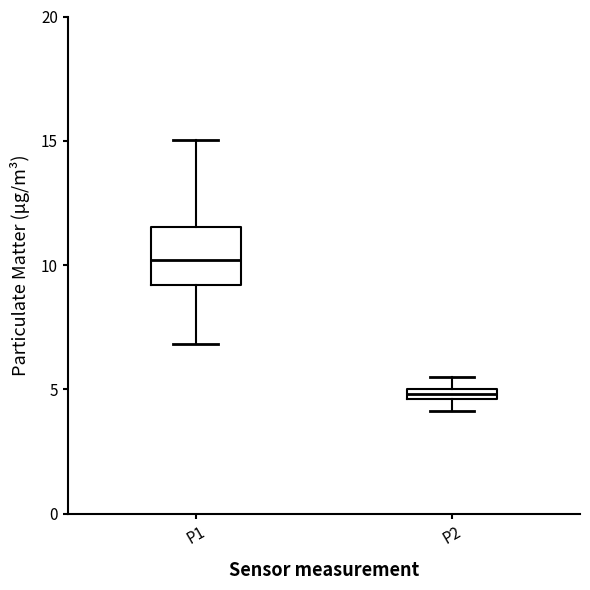

Comparing the boxes themselves (not the whiskers), which one is the tallest?

P1